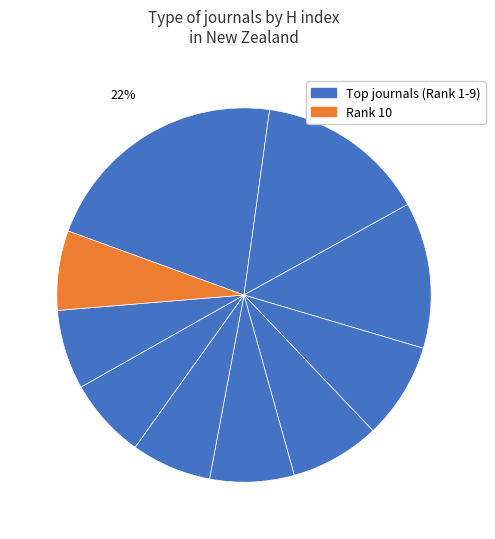

Rank the categories by value from lowest to highest.

Rank 9, Rank 10, Rank 7, Rank 8, Rank 6, Rank 5, Rank 4, Rank 3, Rank 2, Rank 1